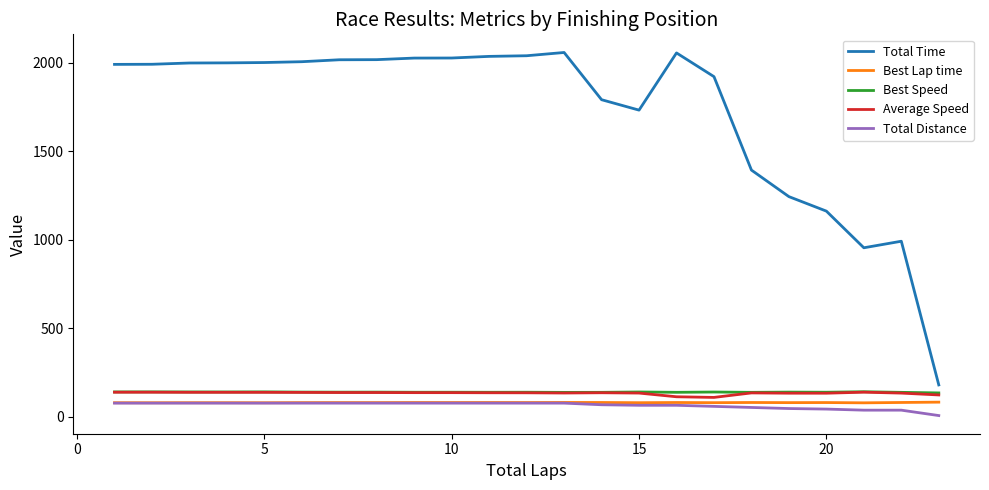

Which series has the largest total across all categories?

Total Time